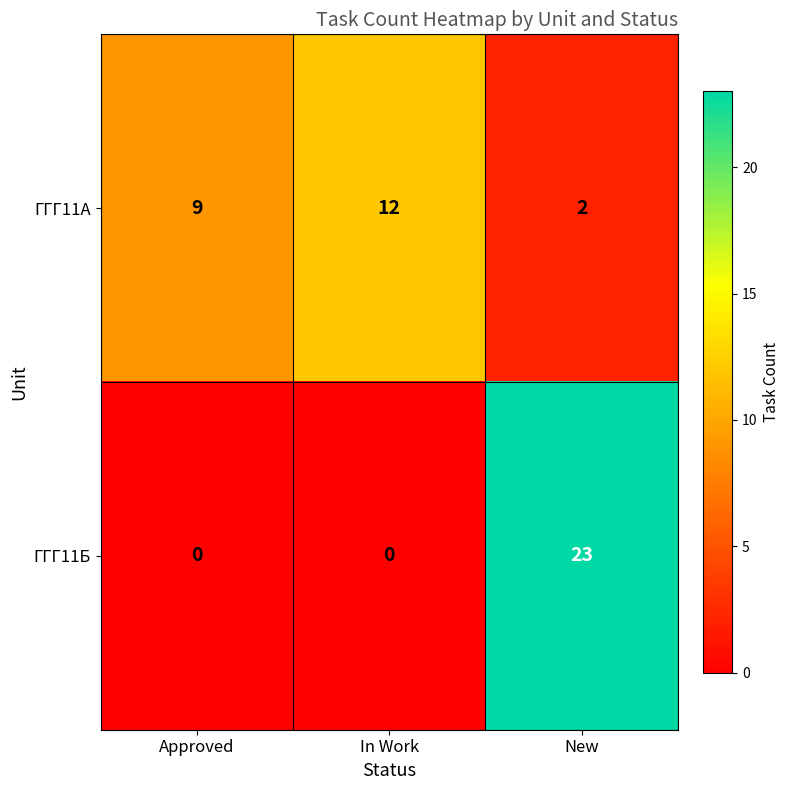

Is it true that ГГГ11Б equals 23 at New?

True